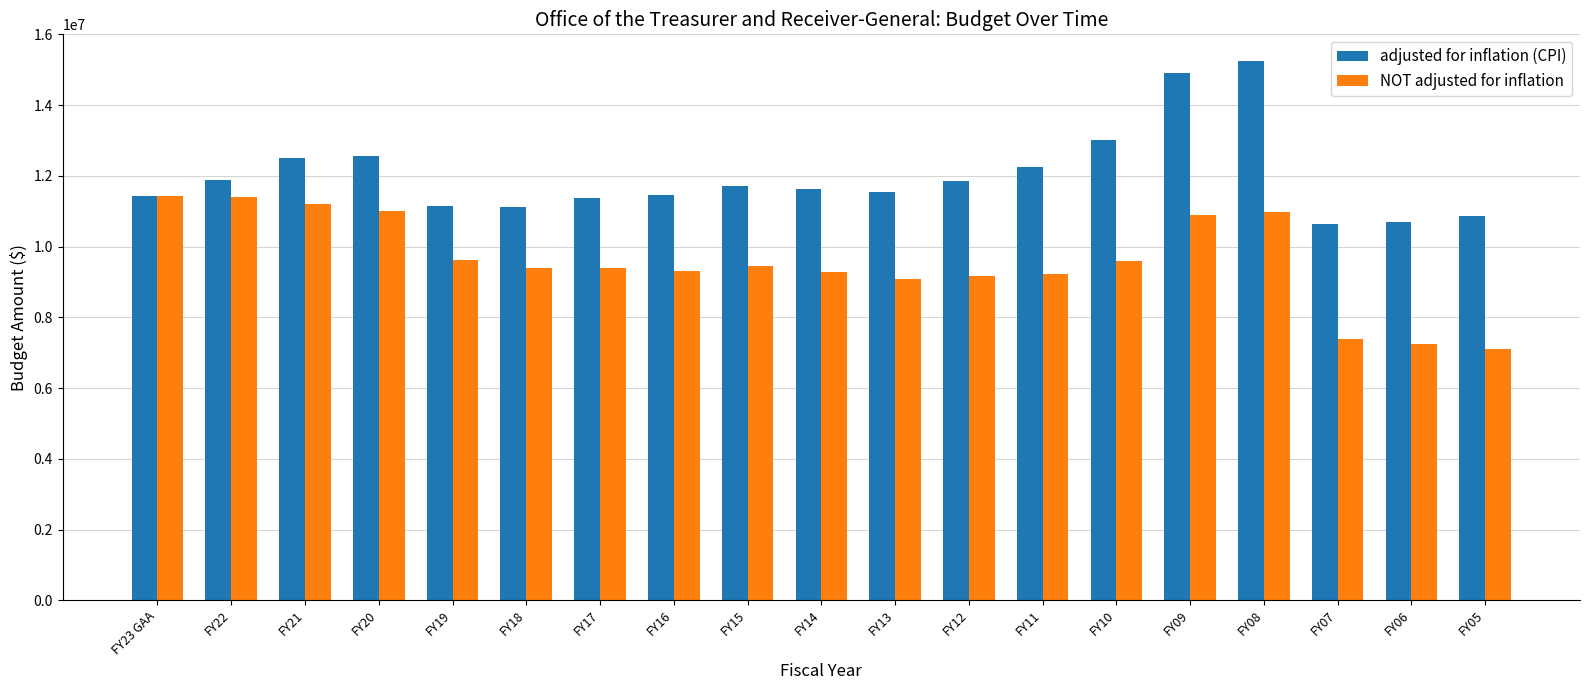

Is the value of NOT adjusted for inflation at FY22 greater than the value of adjusted for inflation (CPI) at FY13?

No